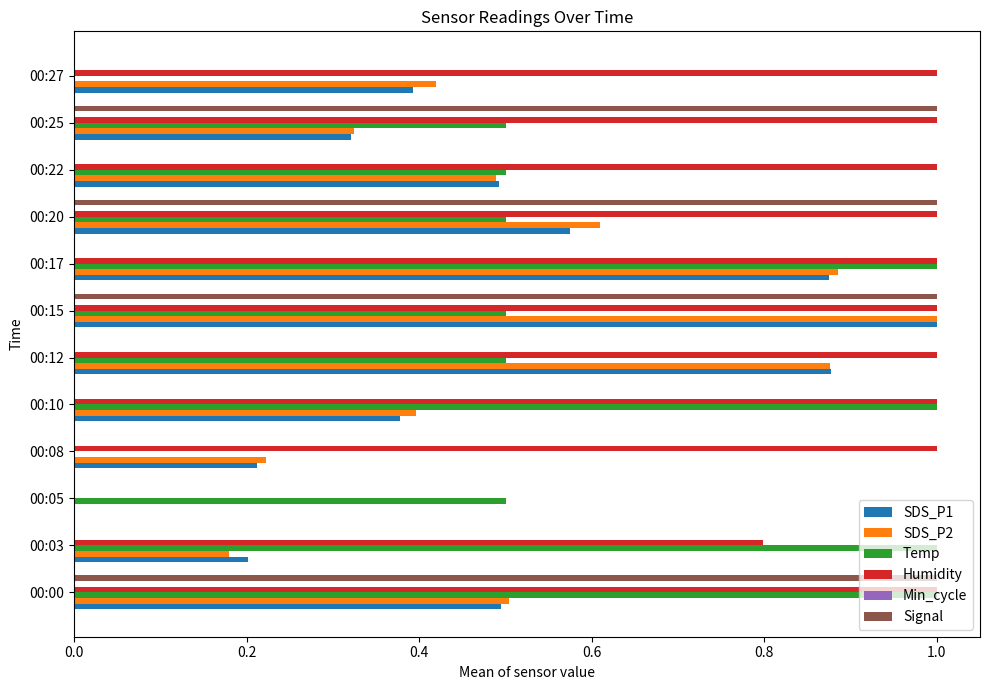

What is the sum of the Humidity values at 00:27 and 00:17?

2.0